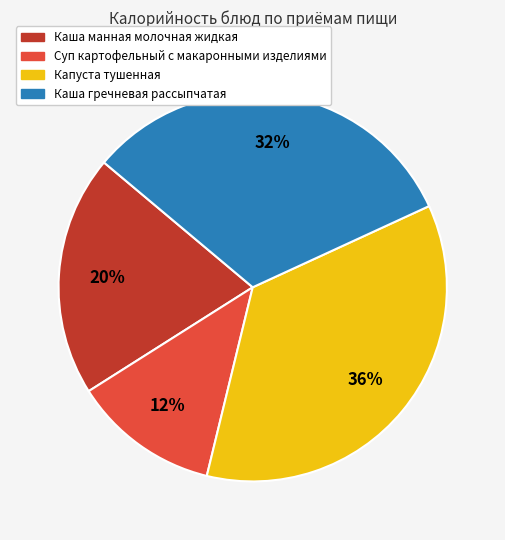

The Каша манная молочная жидкая slice represents 20% of the pie. True or false?

True